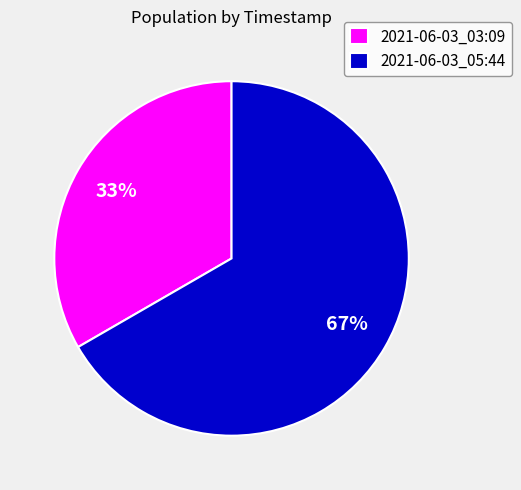

True or false: 2021-06-03_03:09 accounts for 38% of the total.

False